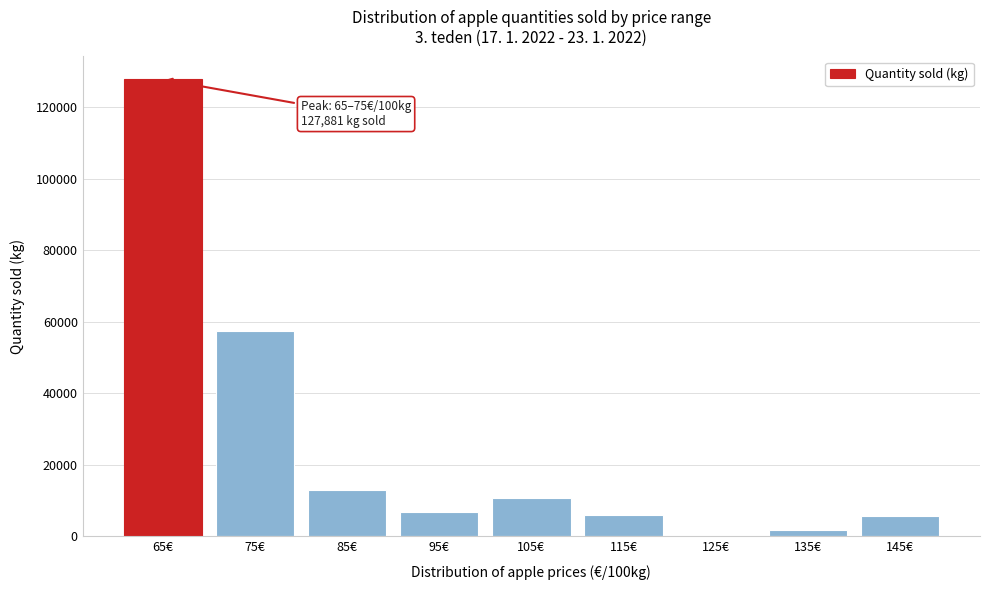

What is the greatest value displayed?

127881